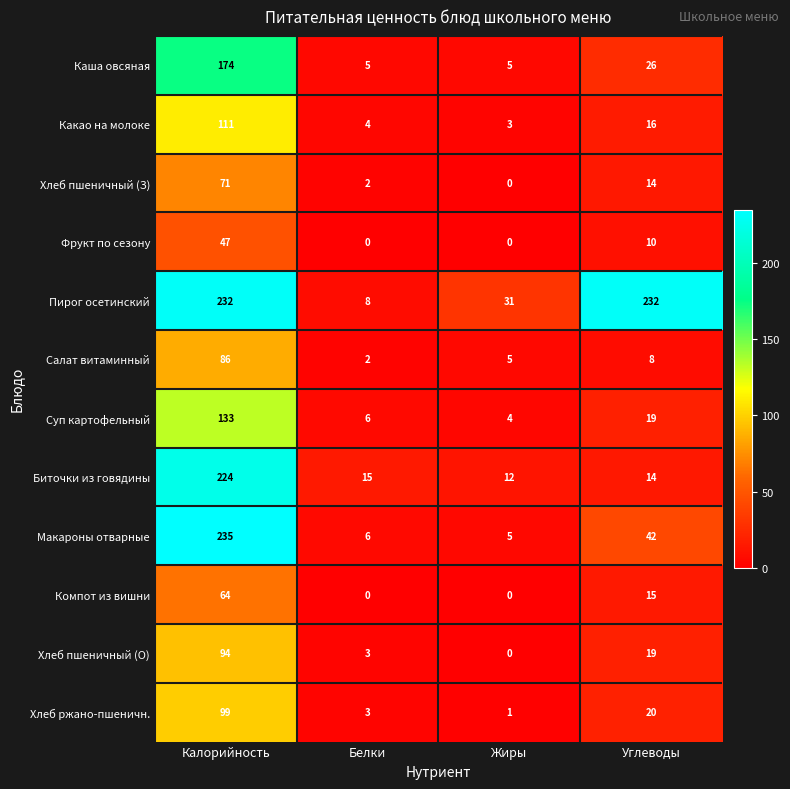

At which label is Хлеб ржано-пшеничн. closest to 50?

Углеводы